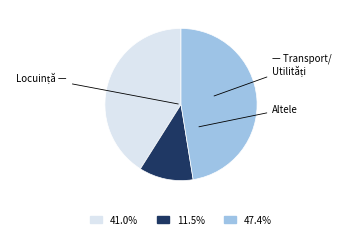

Count the number of slices in the pie.

3